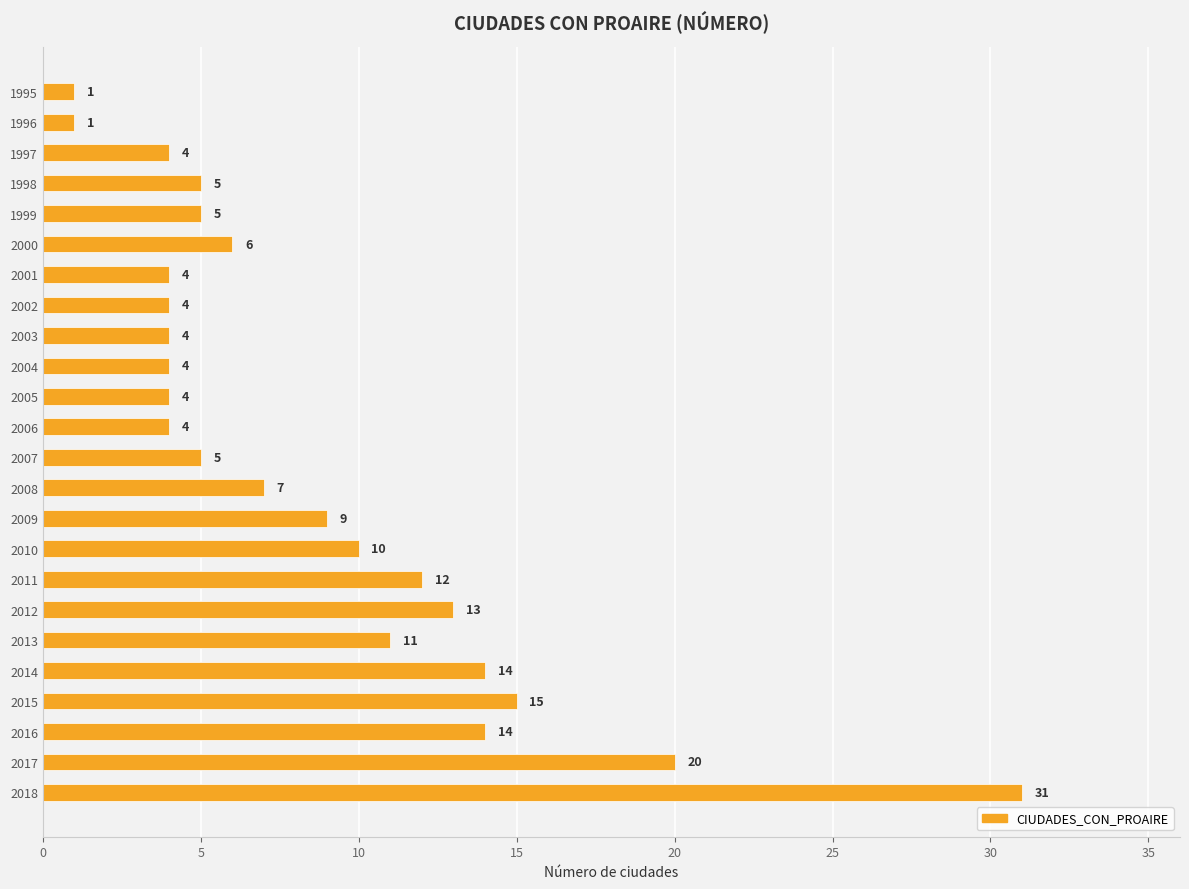

Read the value at 2016, to the nearest 5.

15